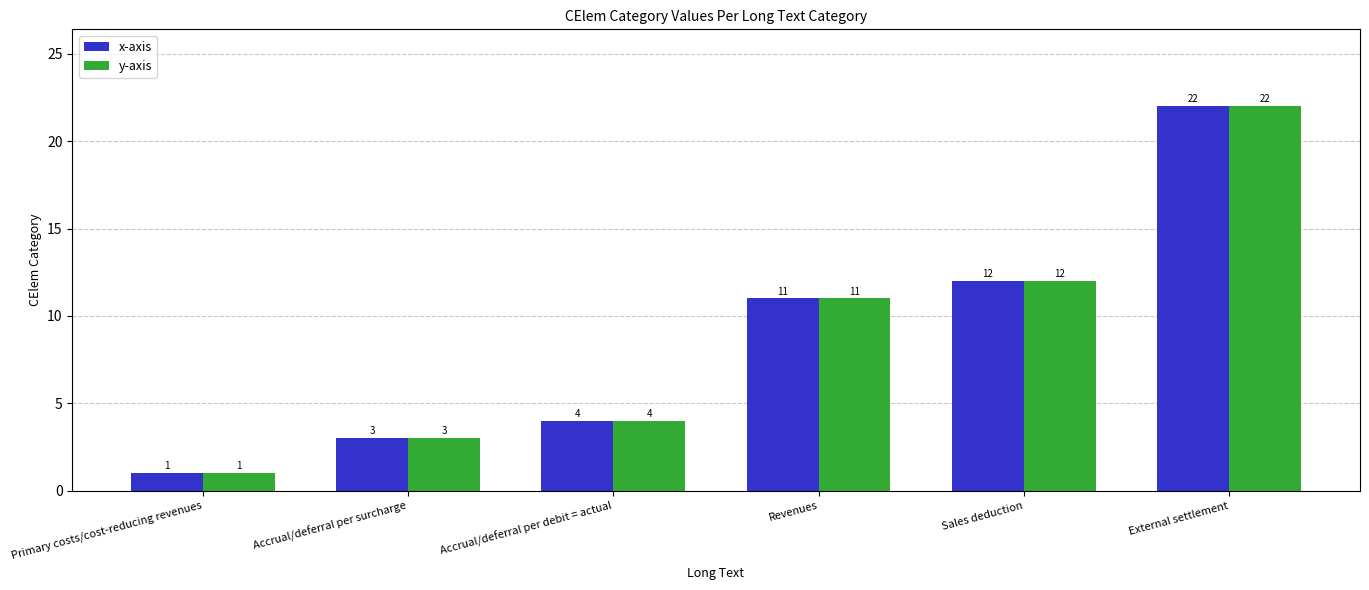

What is the label of the 3rd bar from the right?

Revenues